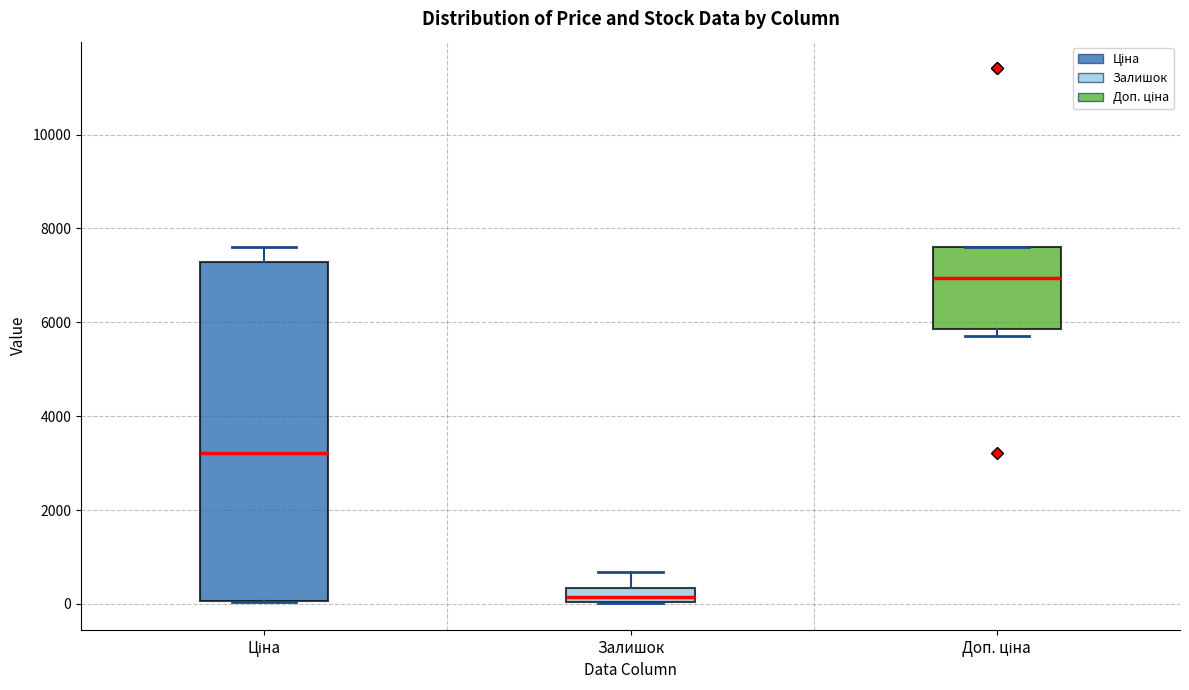

Where is the lower edge of the box for Ціна on the y-axis? The values are not printed on the chart, so give them approximately, as read against the axis.

0